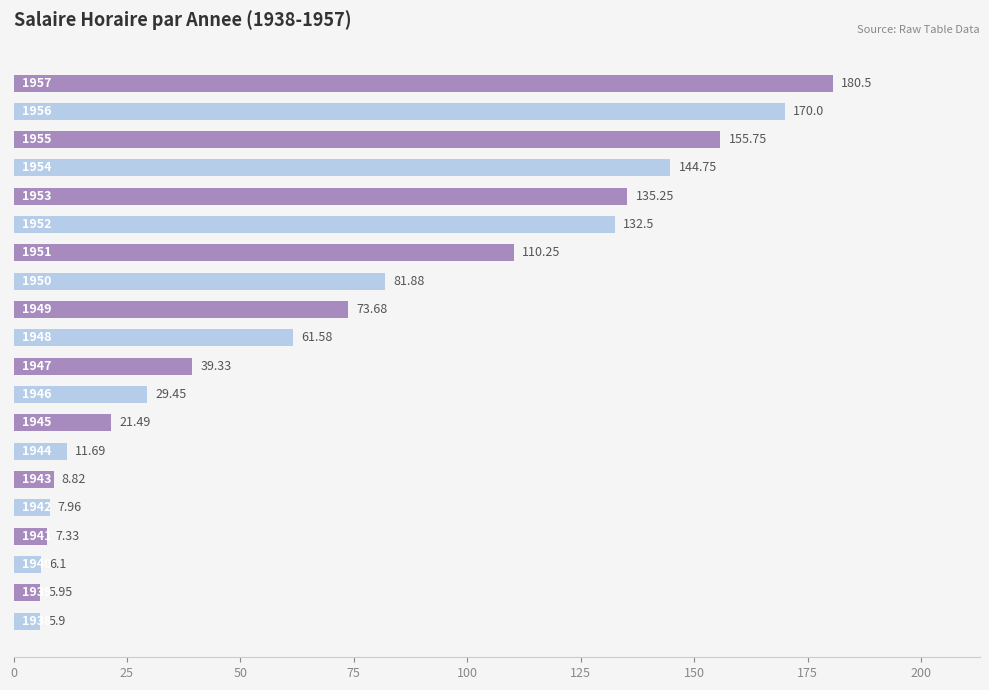

What is the average value?

69.5